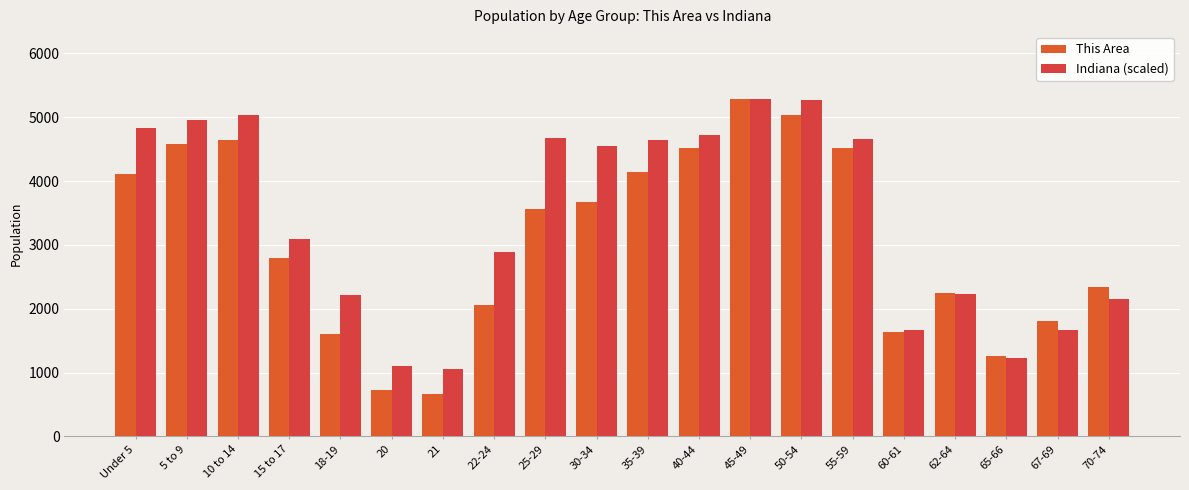

Does the chart contain stacked bars?

No